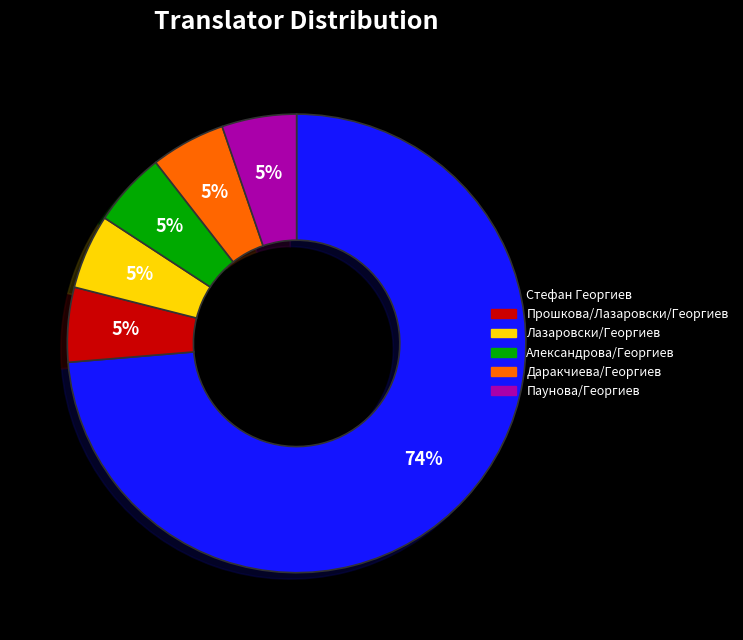

How many segments does this pie chart have?

6